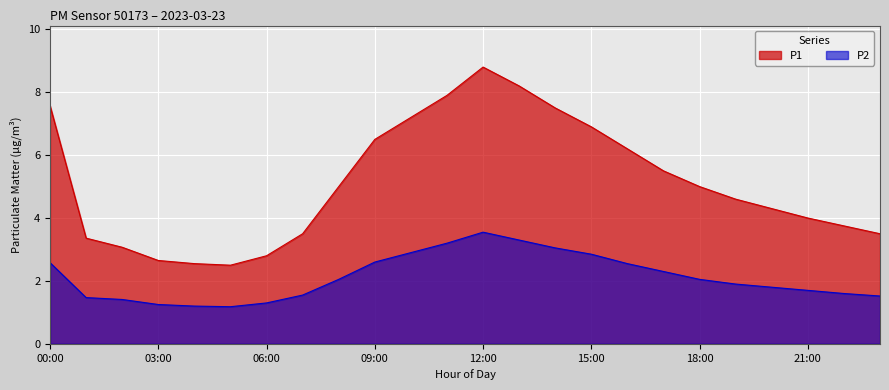

What is the value of the P1 point at the 8th from the left?

3.5